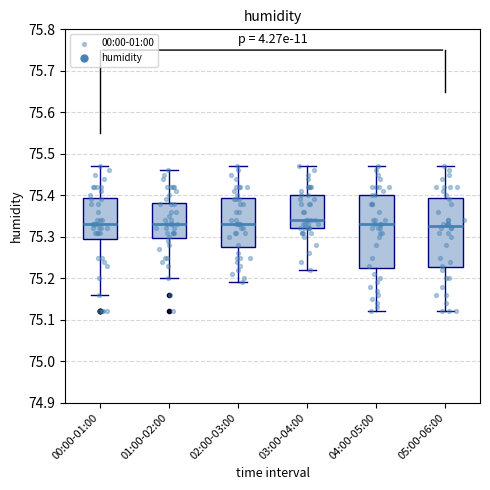

Reading left to right, read every box against the y-axis: the position of its median line, the range the box covers, and the ends of its whiskers. The values are not printed on the chart, so give them approximately, as read against the axis.

00:00-01:00: median 75.33, box 75.30 to 75.39, whiskers 75.16 to 75.47
01:00-02:00: median 75.33, box 75.30 to 75.38, whiskers 75.20 to 75.46
02:00-03:00: median 75.33, box 75.28 to 75.39, whiskers 75.19 to 75.47
03:00-04:00: median 75.34, box 75.32 to 75.40, whiskers 75.22 to 75.47
04:00-05:00: median 75.33, box 75.23 to 75.40, whiskers 75.12 to 75.47
05:00-06:00: median 75.33, box 75.23 to 75.39, whiskers 75.12 to 75.47